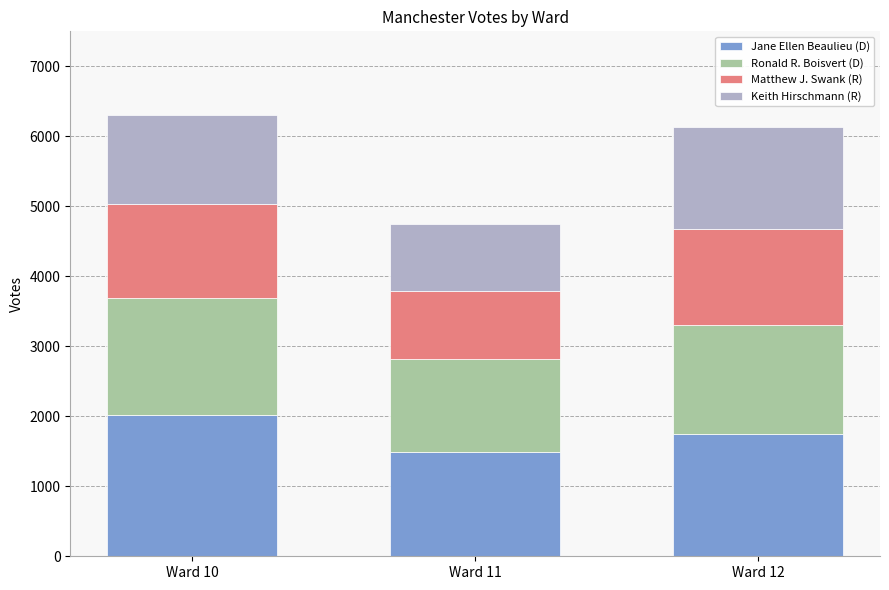

What is the minimum value for Jane Ellen Beaulieu (D)?

1494